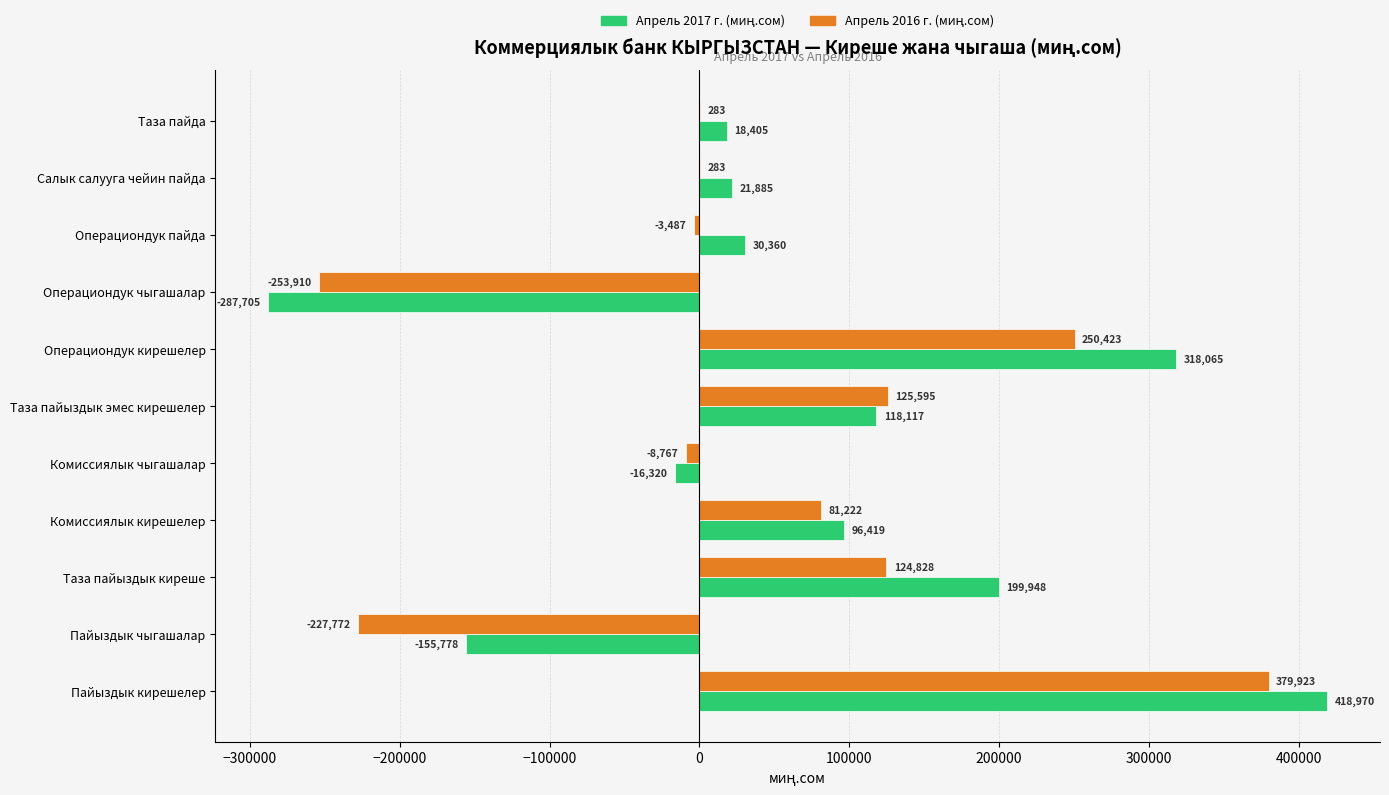

What is the total value across all series at Пайыздык чыгашалар?

-383550